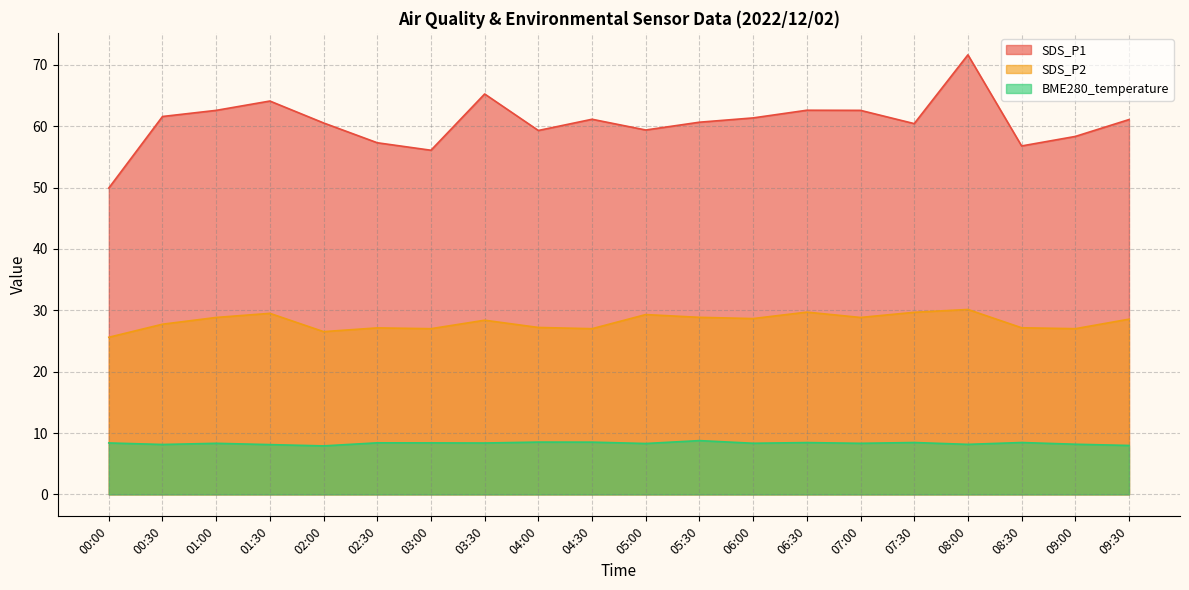

The BME280_temperature series shows 12.7 at 07:00. True or false?

False